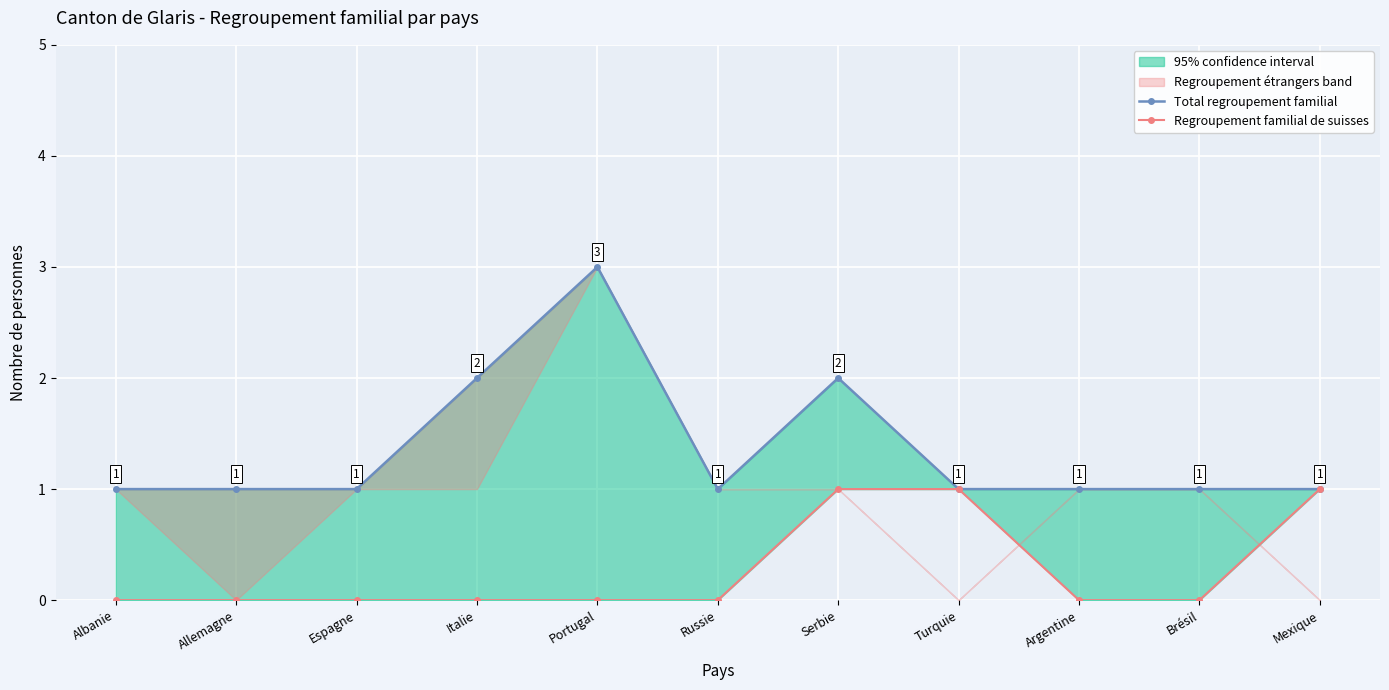

What position from the right is Mexique?

1